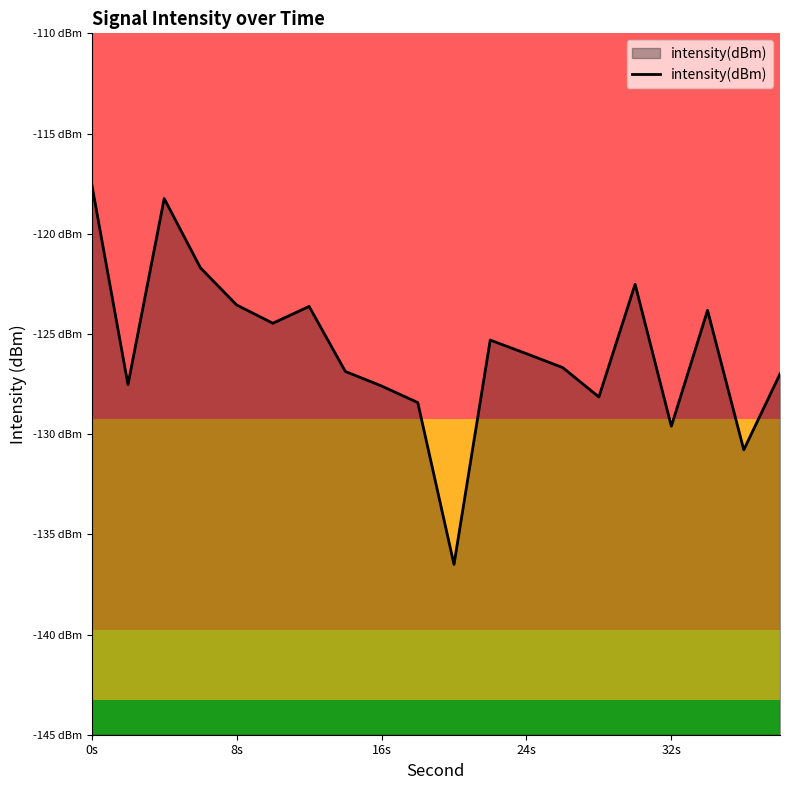

How many data points does each series have?

20